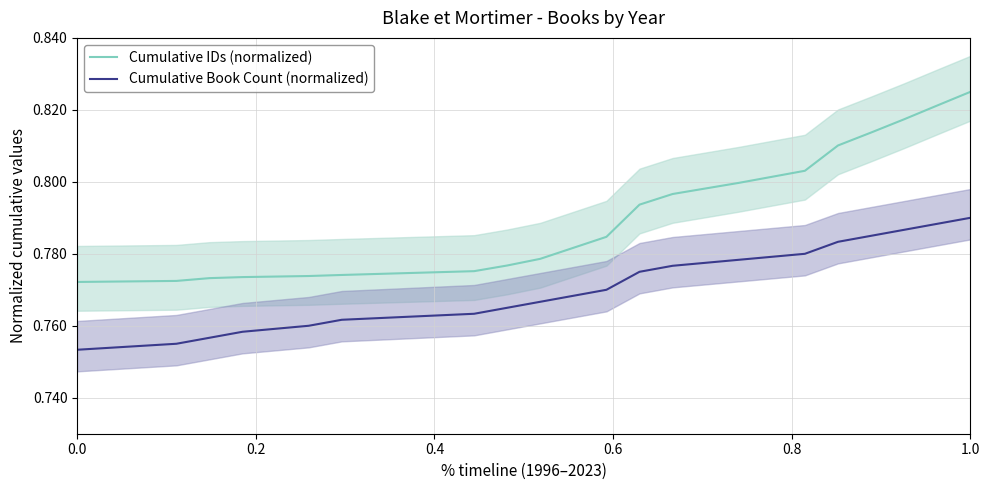

True or false: Cumulative Book Count (normalized) and Cumulative IDs (normalized) cross at least once.

False